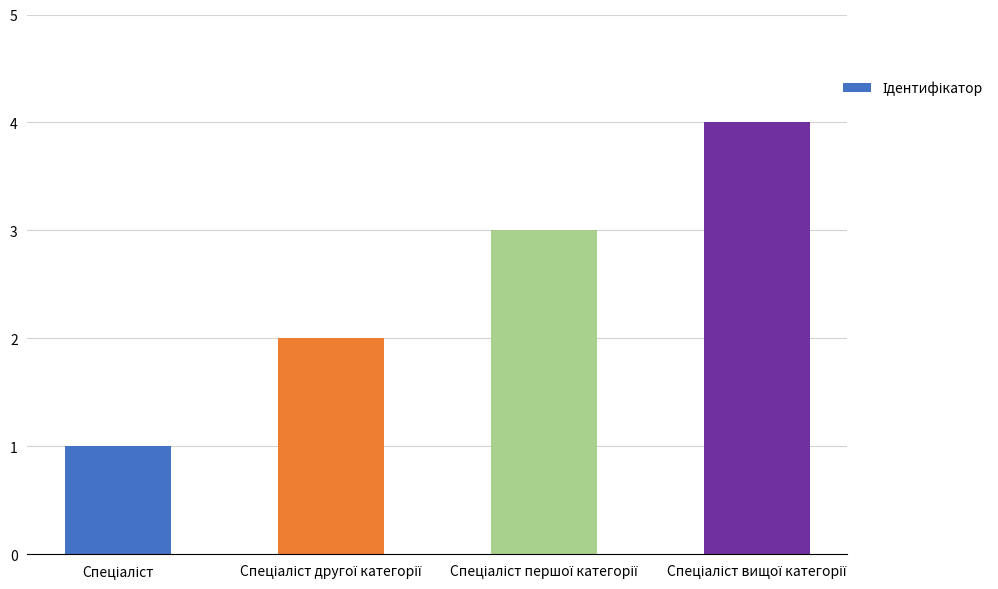

What is the sum of all values?

10